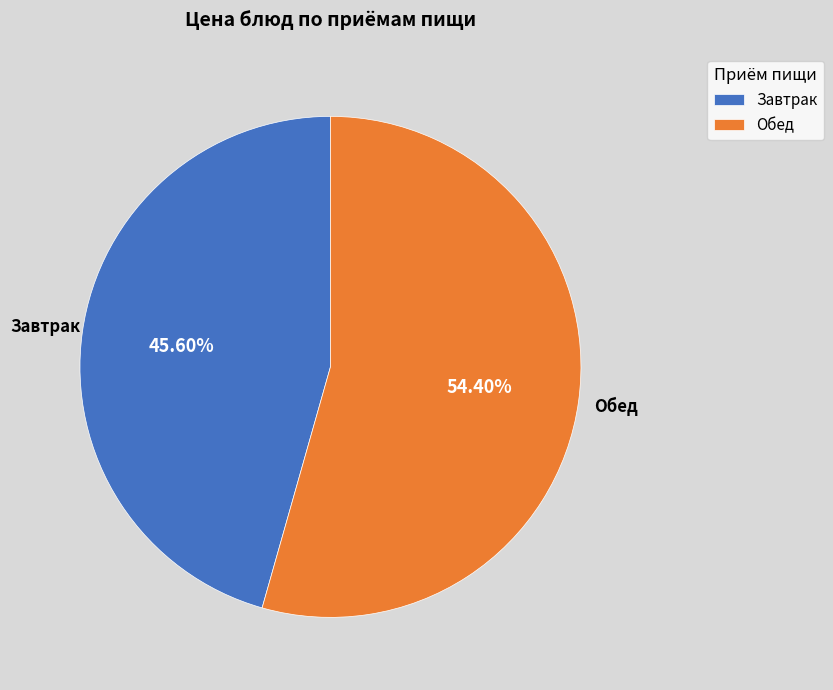

Which has a higher value, Завтрак or Обед?

Обед